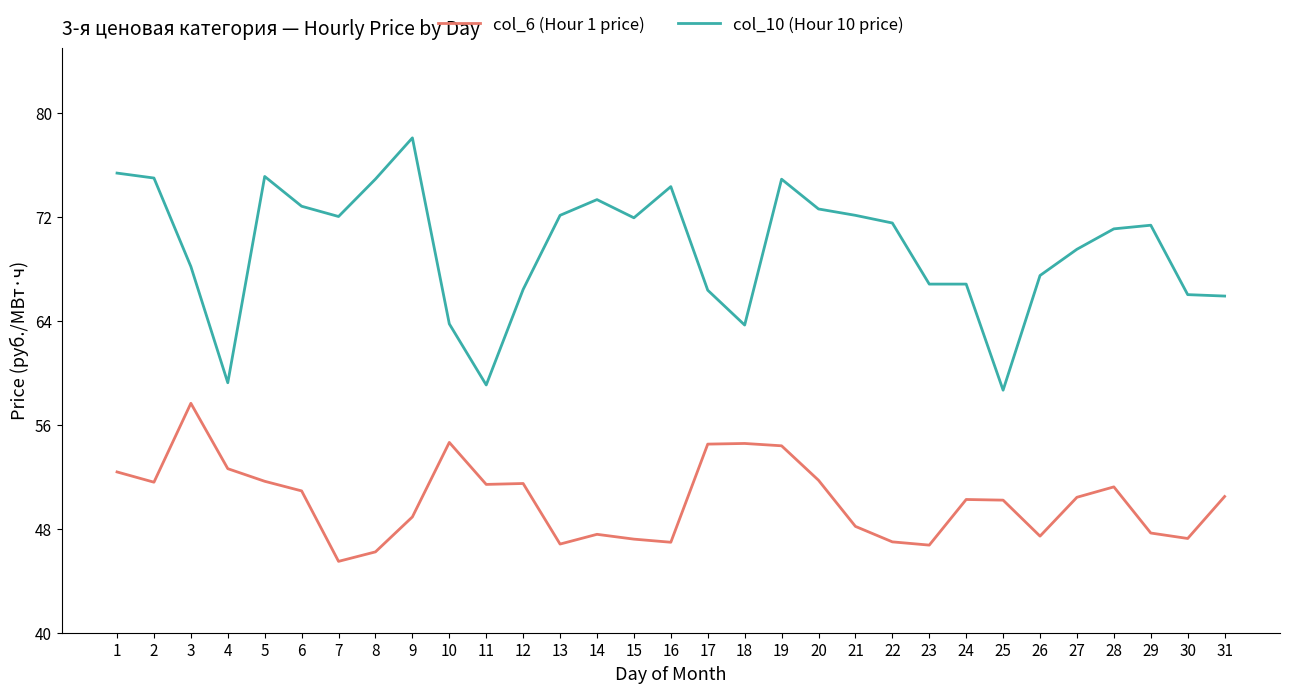

What is the maximum value shown in the chart?

78.1